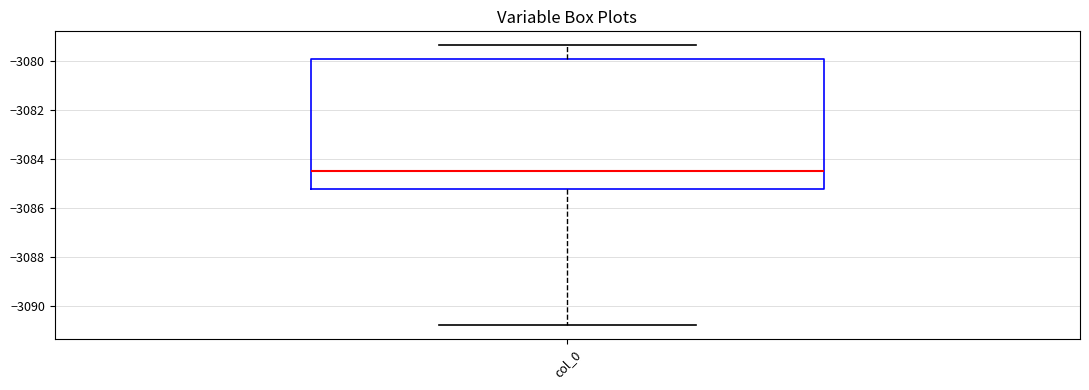

Read this box plot against the y-axis: the position of the median line, the range covered by the box, and the ends of both whiskers. The values are not printed on the chart, so give them approximately, as read against the axis.

median -3084.4, box -3085.2 to -3080.0, whiskers -3090.8 to -3079.4